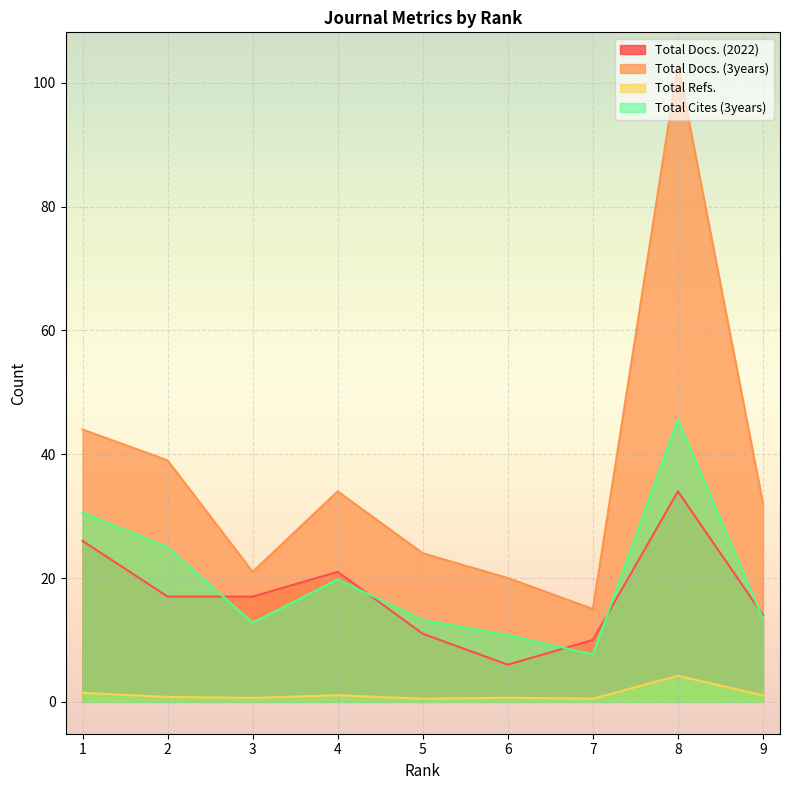

What is the greatest value displayed?

103.0